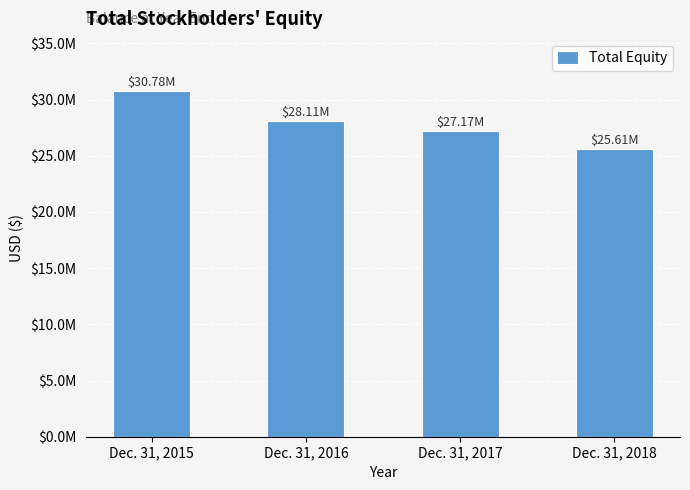

What is the greatest value displayed?

30780901